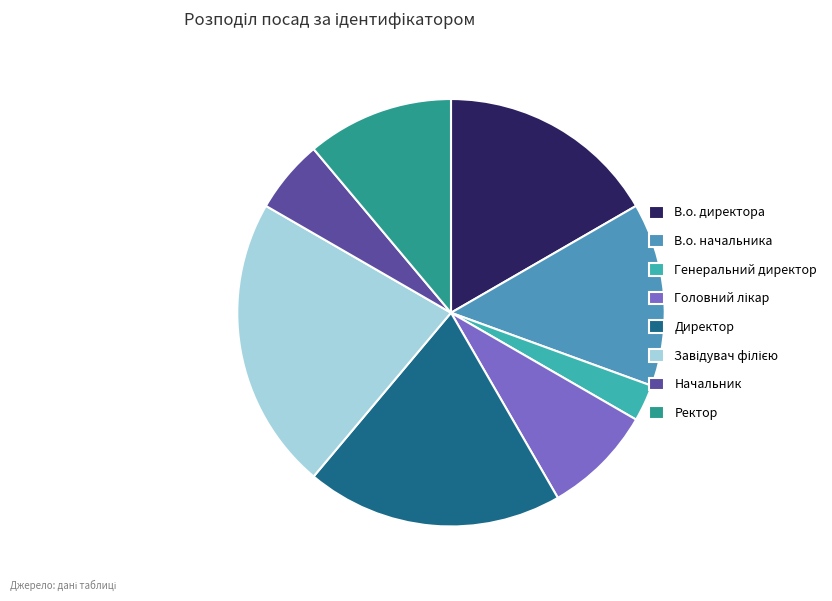

True or false: Ректор accounts for 11% of the total.

True